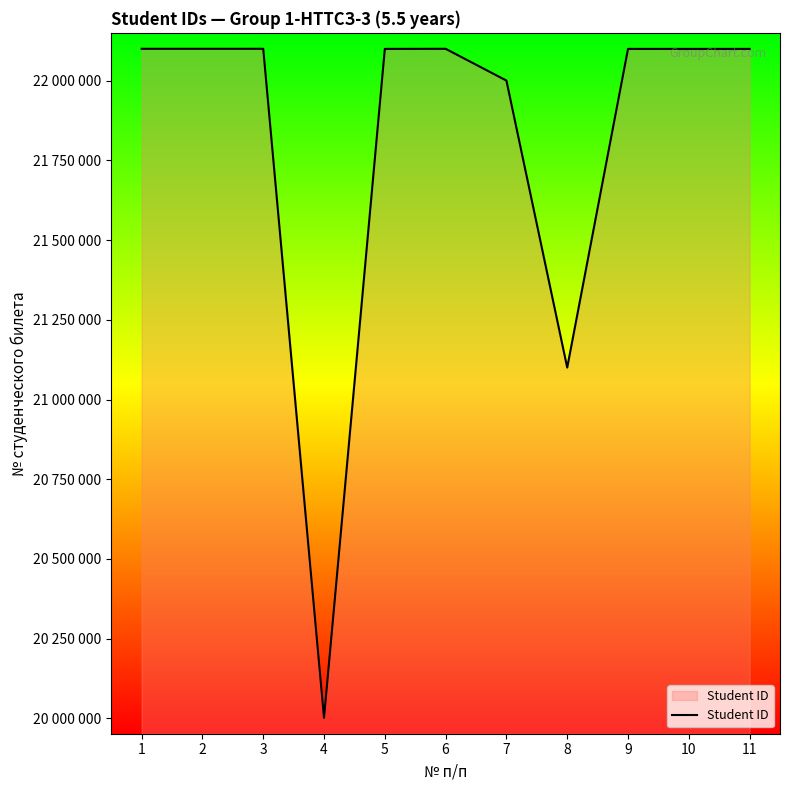

Does the chart have visible grid lines?

No